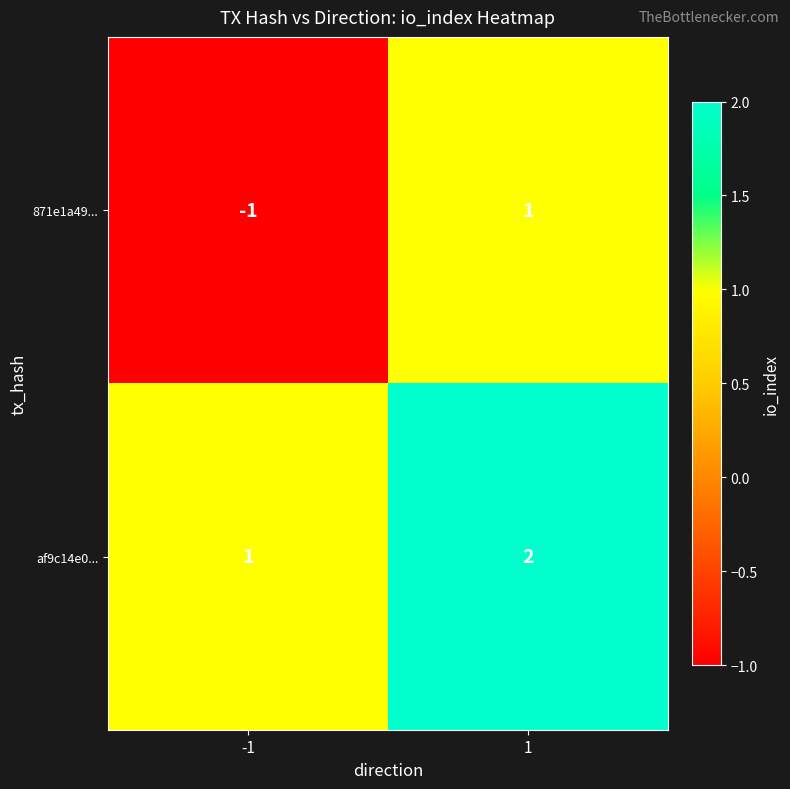

Is it true that af9c14e0... equals 1 at 1?

False